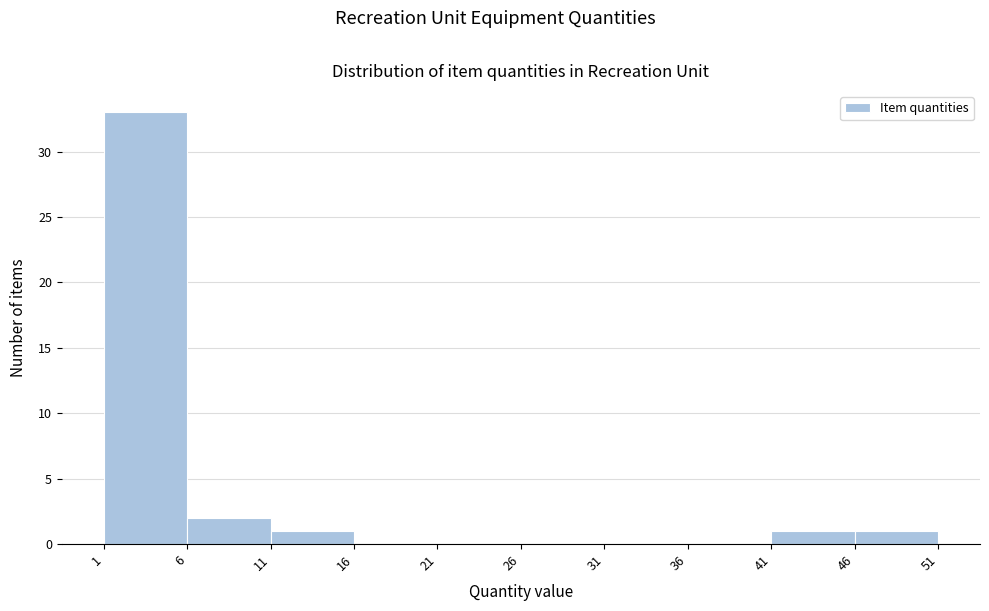

Reading left to right, list every bar in this chart as the range it spans on the x-axis followed by its height. The values are not printed on the chart, so give them approximately, as read against the axis.

1 to 6: 33
6 to 11: 2
11 to 16: 1
16 to 21: 0
21 to 26: 0
26 to 31: 0
31 to 36: 0
36 to 41: 0
41 to 46: 1
46 to 51: 1